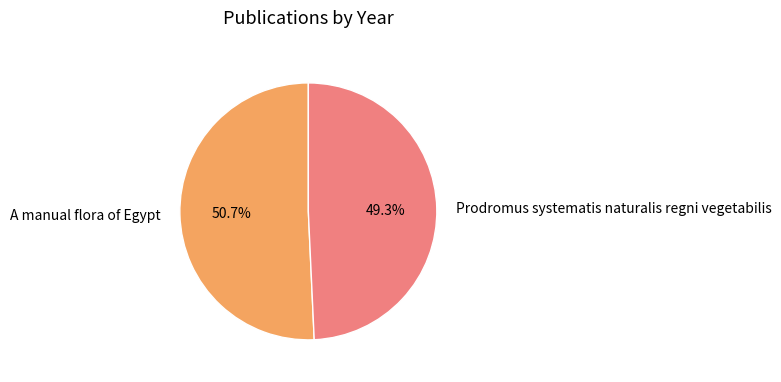

To the nearest percent, what percentage of the pie is A manual flora of Egypt?

51%